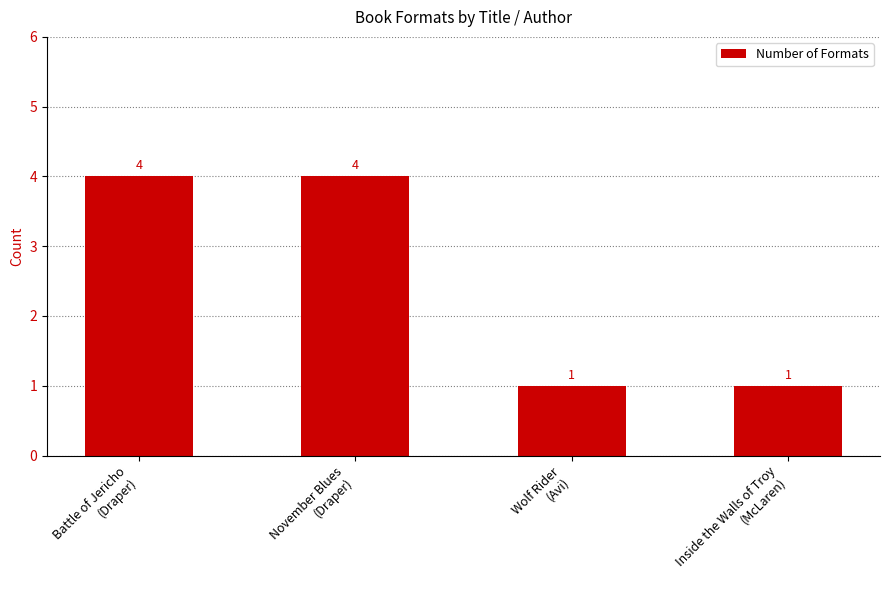

What is the maximum value shown in the chart?

4